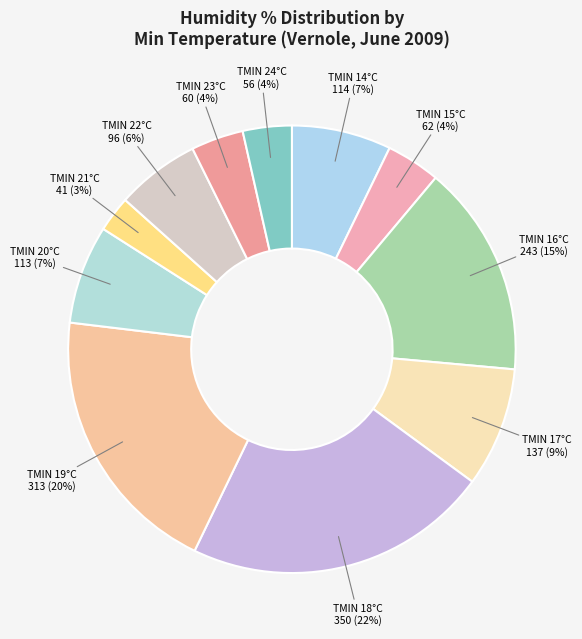

Is it true that TMIN 22°C is 6% of the pie?

True